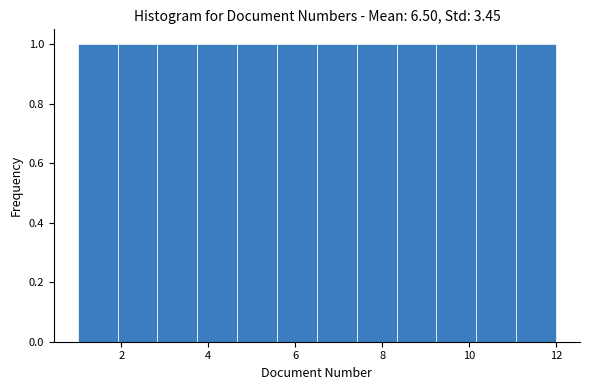

Reading left to right, transcribe this chart: for each bar, give the range it covers on the x-axis and its height. Neither the bar edges nor the heights are printed on the chart, so give them approximately, as read against the axes.

1.0 to 2.0: 1
2.0 to 2.8: 1
2.8 to 3.8: 1
3.8 to 4.6: 1
4.6 to 5.6: 1
5.6 to 6.6: 1
6.6 to 7.4: 1
7.4 to 8.4: 1
8.4 to 9.2: 1
9.2 to 10.2: 1
10.2 to 11.0: 1
11.0 to 12.0: 1